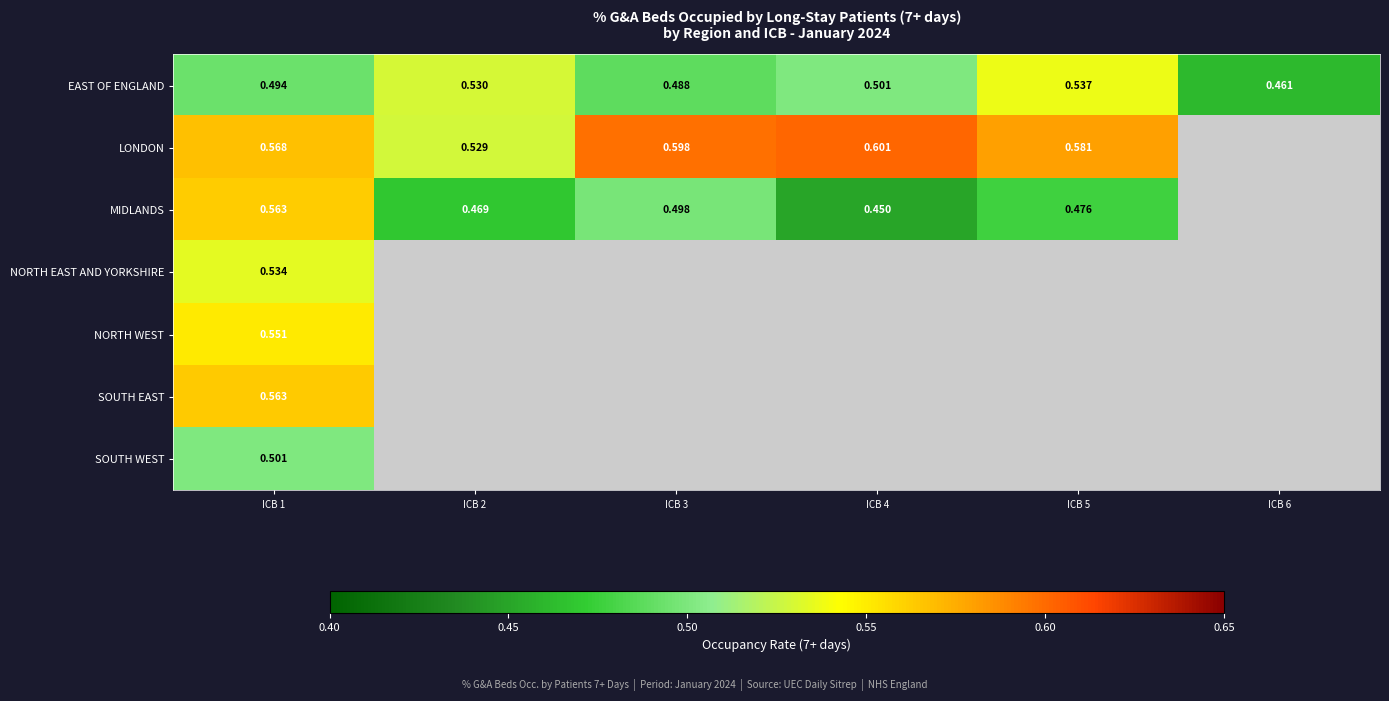

What is the maximum value shown in the chart?

0.6